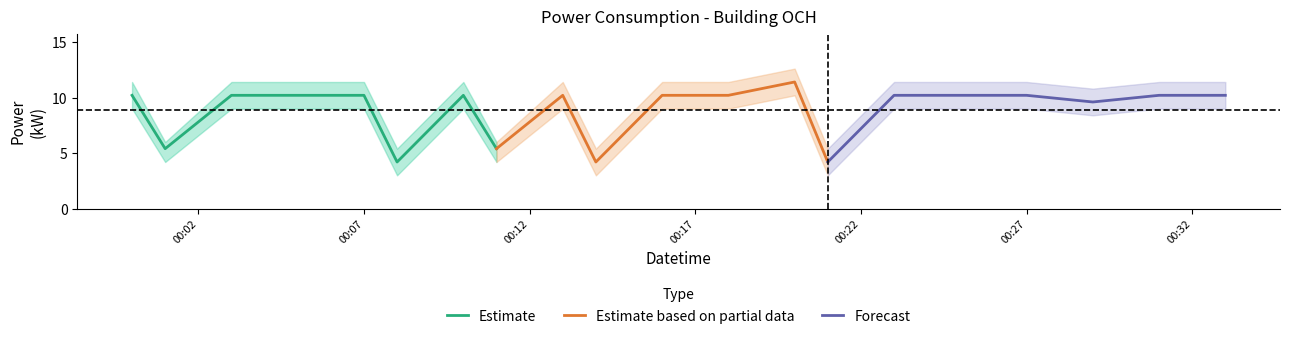

The value of och_mean at 19 is 2.3. True or false?

False